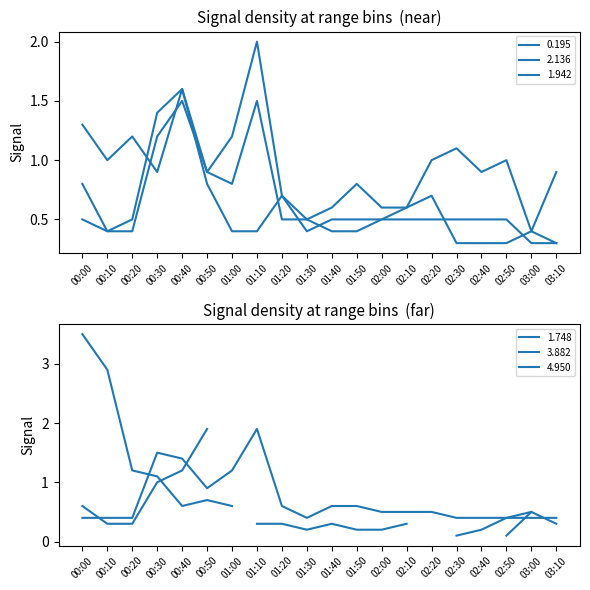

What is the difference between the 2.136 values at 01:10 and 02:20?

0.8